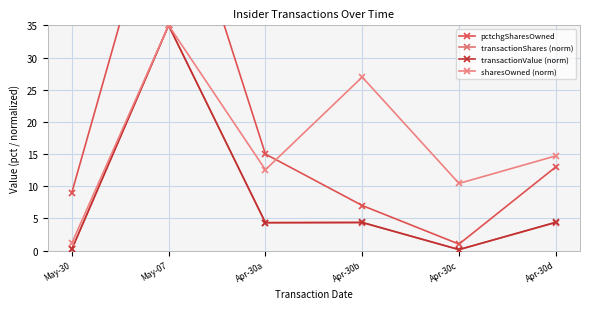

How many intersections are there between pctchgSharesOwned and sharesOwned (norm)?

1